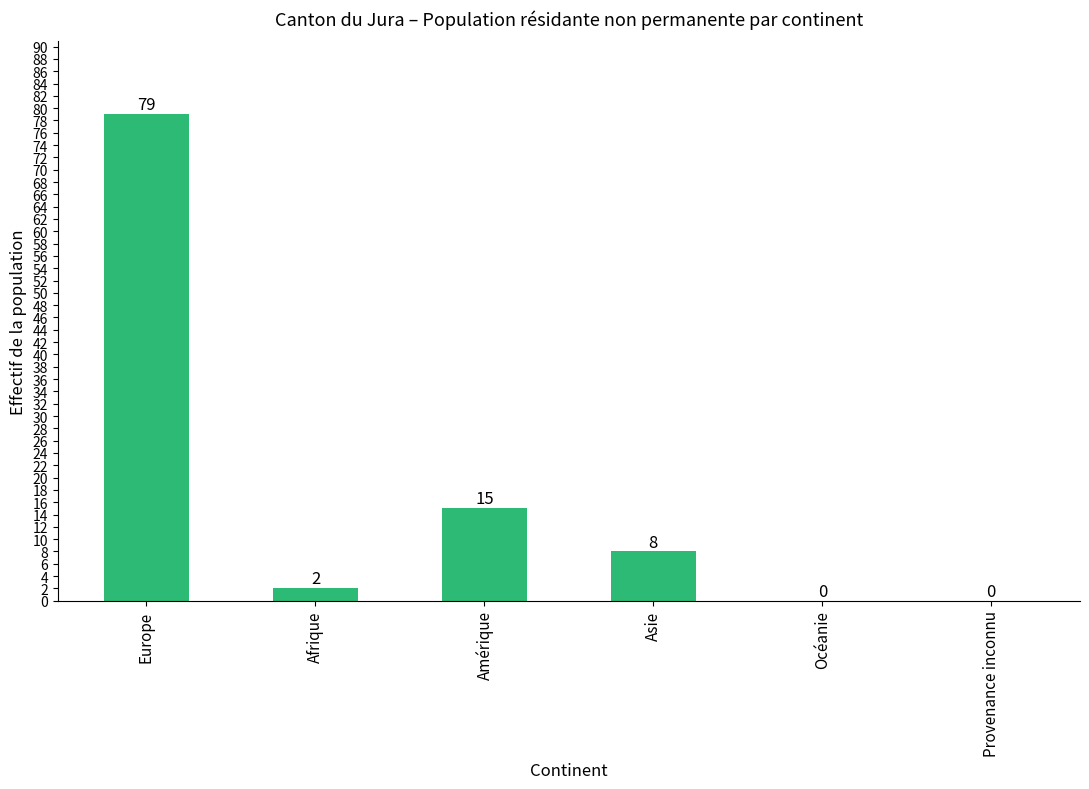

The value at Asie is 8. True or false?

True